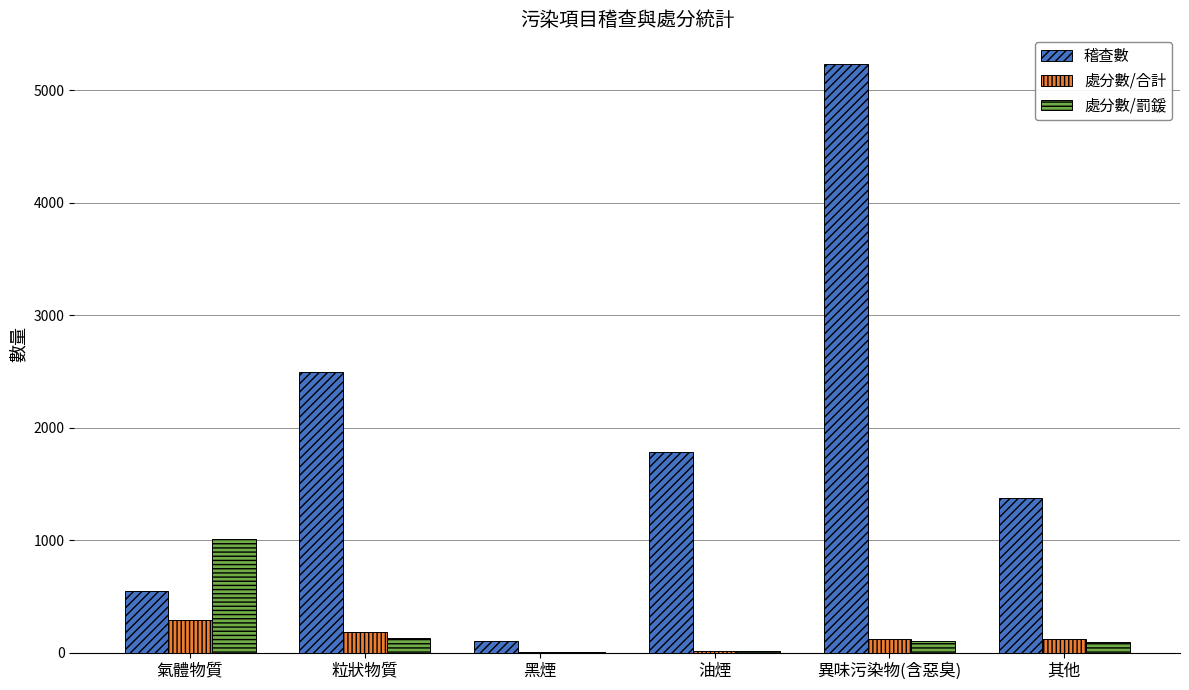

What is the total value across all series at 其他?

1587